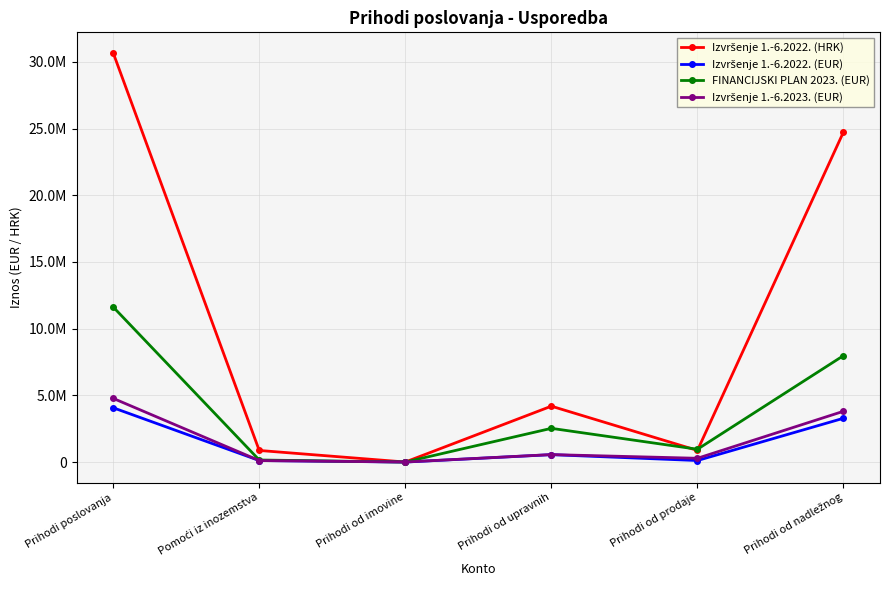

Is this an area chart (filled region under the line)?

No